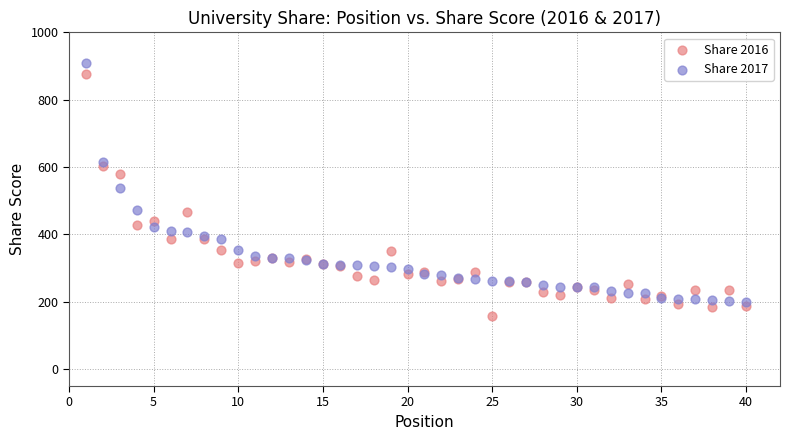

What is the X range (max minus min) for the scatter plot?

39.0